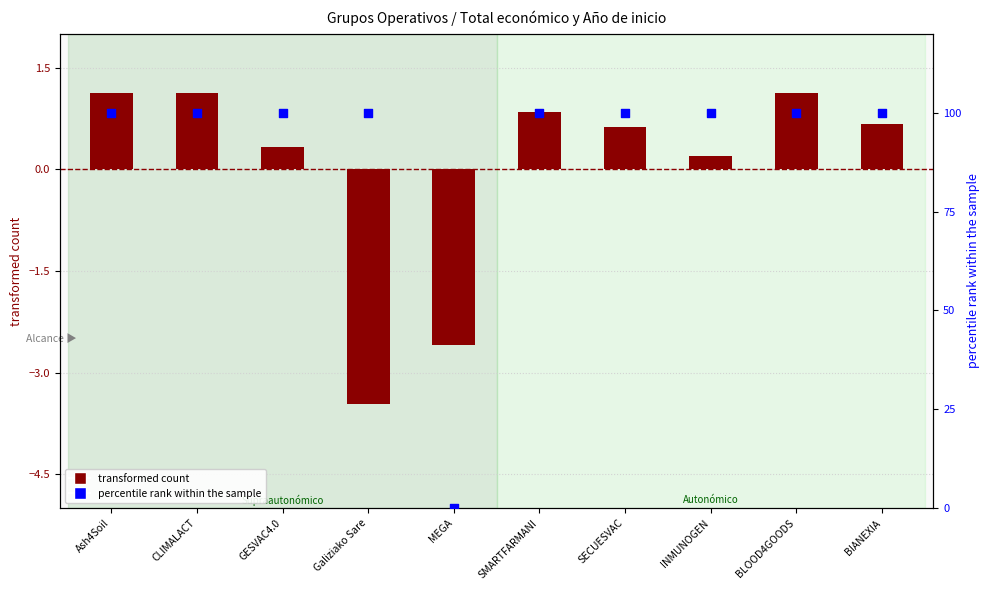

Which series contains the highest Y value?

percentile rank within the sample